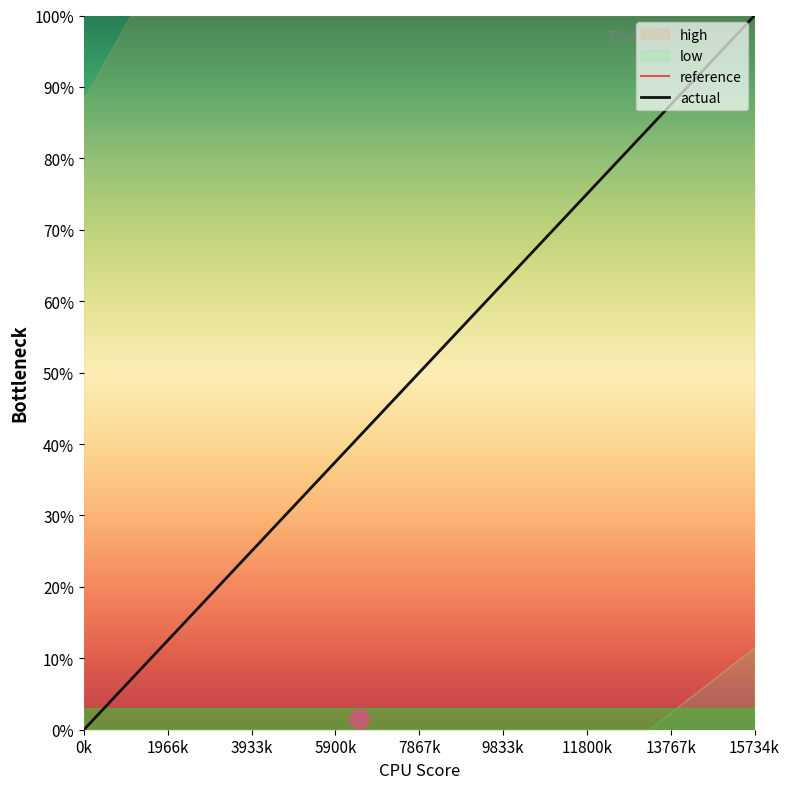

Is it true that reference equals 39.3 at 0k?

False